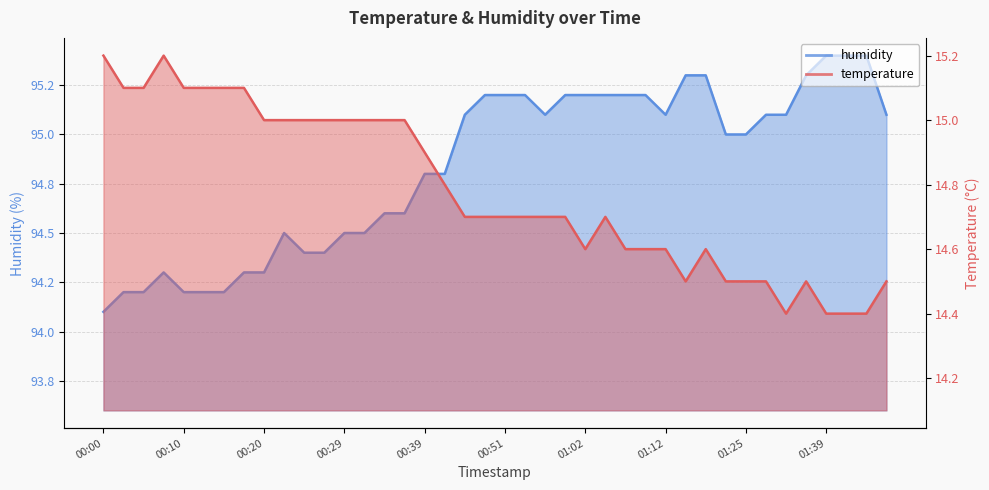

What is the highest value of the humidity series?

95.4